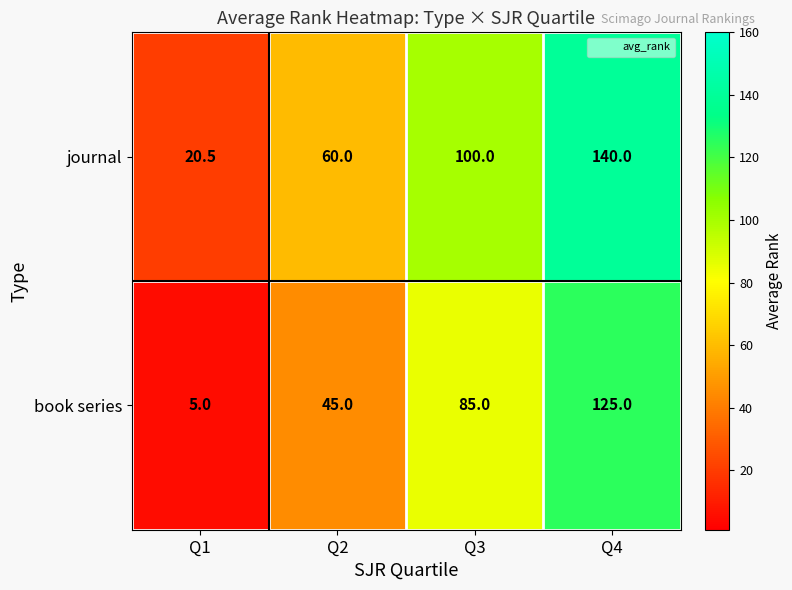

Which series has the largest total across all categories?

journal